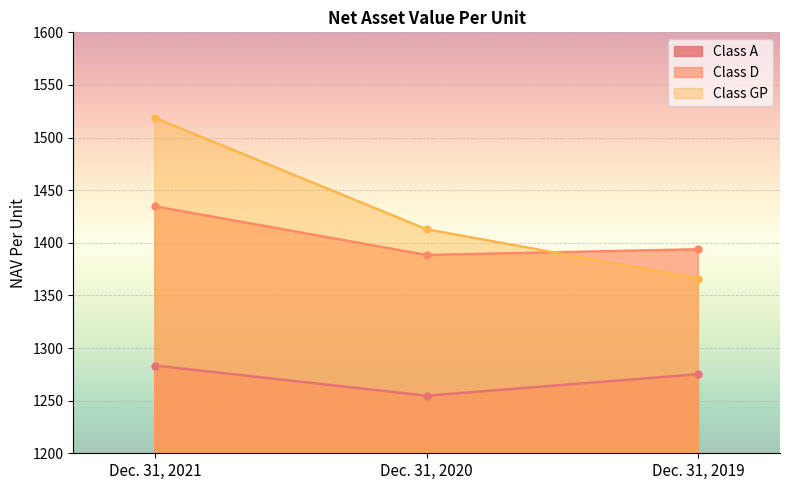

Which category has the lowest value across all series?

Dec. 31, 2020